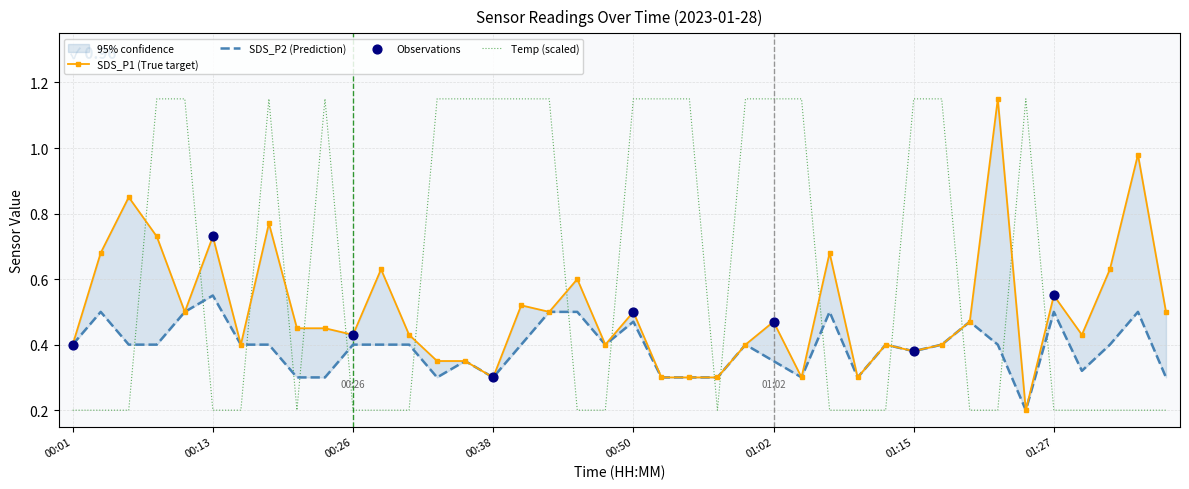

Which series reaches the maximum Y coordinate?

Temp